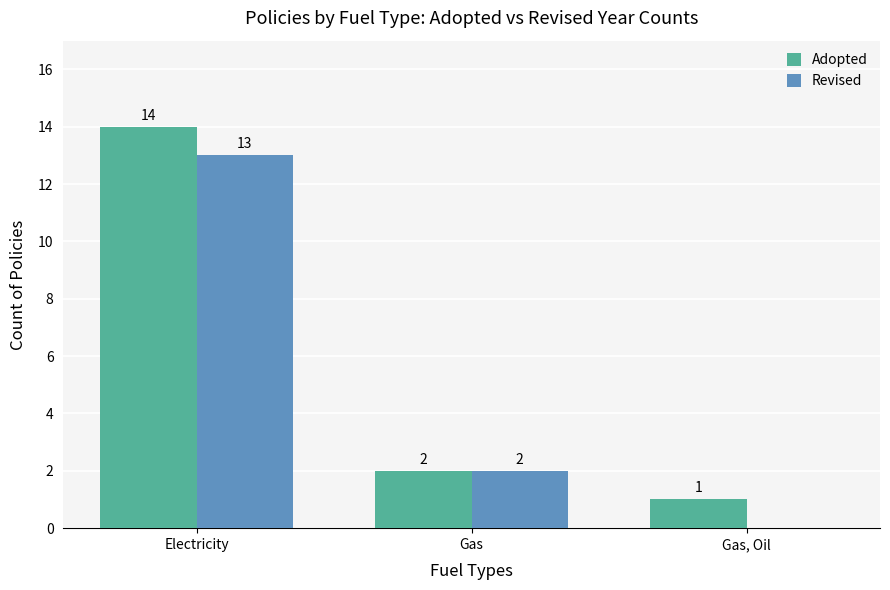

True or false: Revised has a value of 18 at Electricity.

False